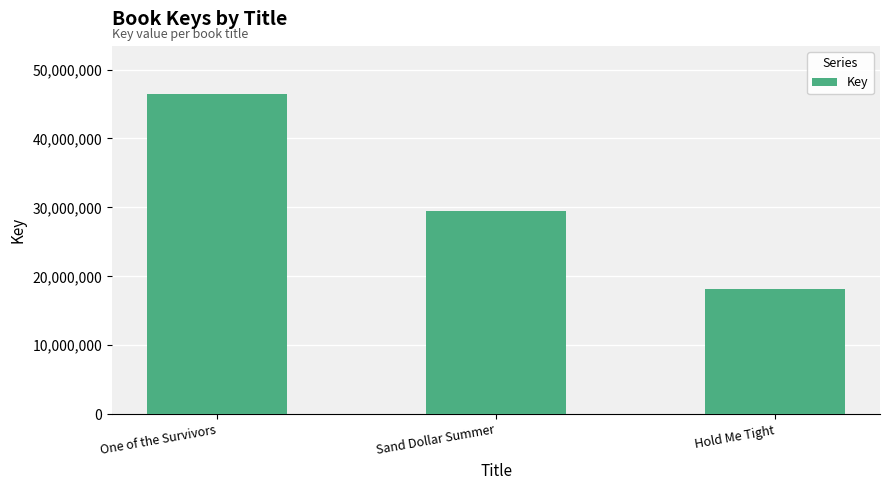

What is the change in value from Sand Dollar Summer to Hold Me Tight?

-11401472